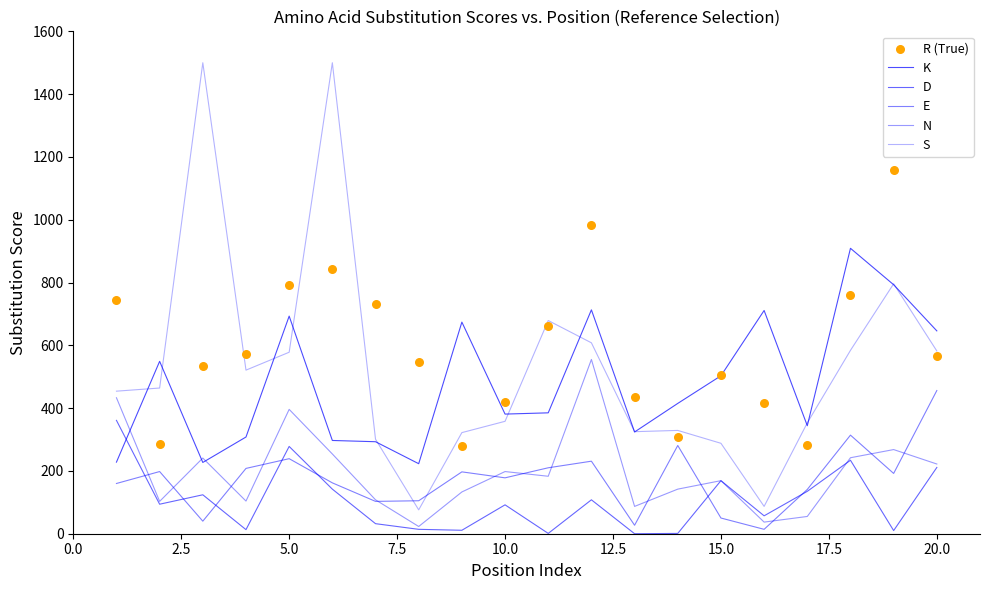

Which series has the largest total across all categories?

R (True)